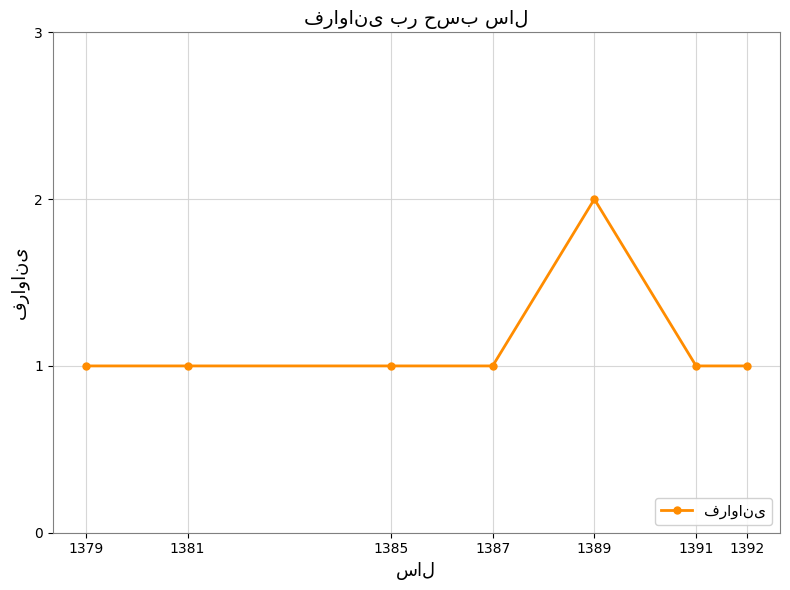

What is the sum of all values?

8